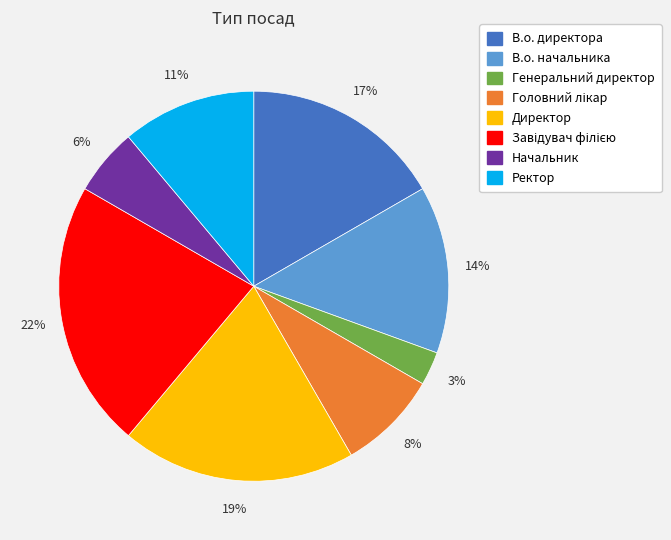

Do Начальник and В.о. директора together represent more than half of the pie?

No